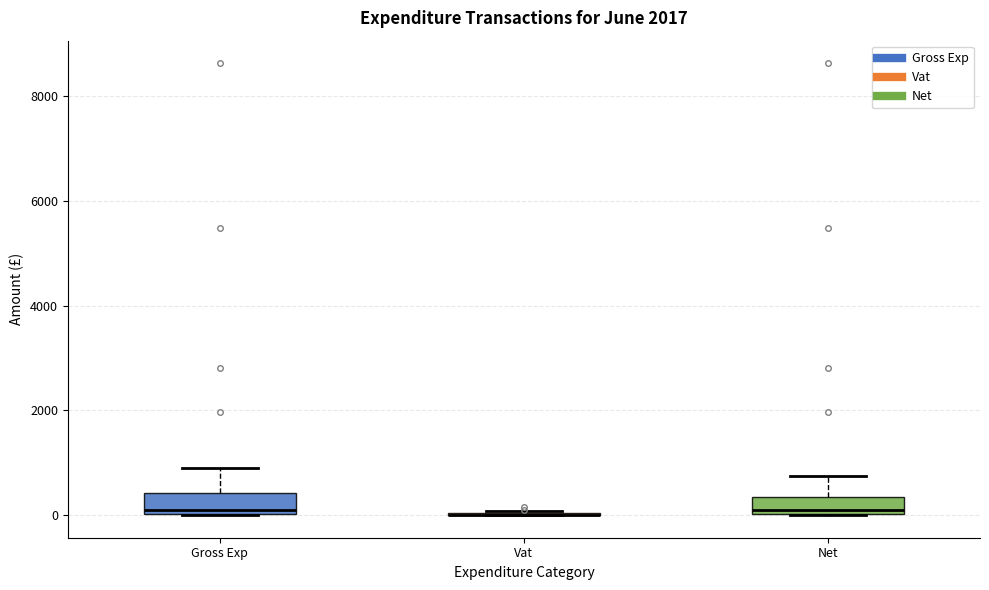

Reading left to right, read every box against the y-axis: the position of its median line, the range the box covers, and the ends of its whiskers. The values are not printed on the chart, so give them approximately, as read against the axis.

Gross Exp: median 0 (just above the box's lower edge), box 0 to 400, whiskers 0 to 1000
Vat: box collapsed to a line at 0, whiskers 0 to 0
Net: median 0 (just above the box's lower edge), box 0 to 400, whiskers 0 to 800